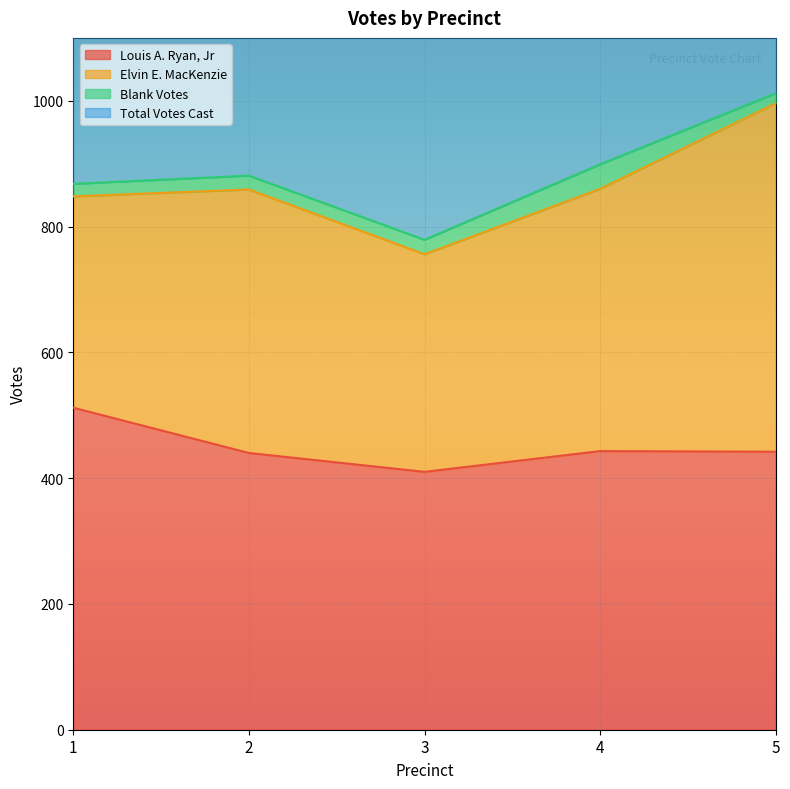

The value of Louis A. Ryan, Jr at 3 is 410. True or false?

True